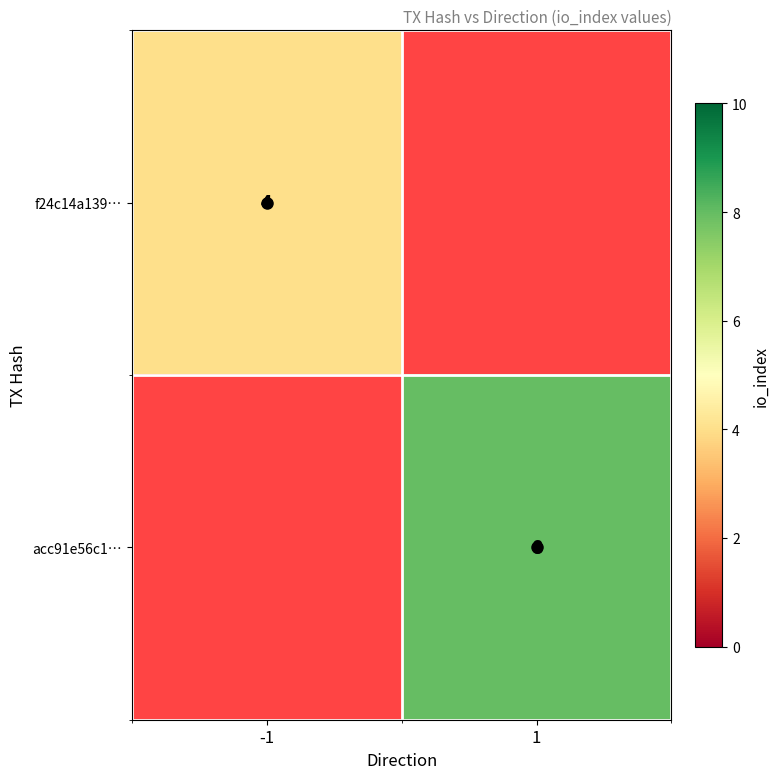

True or false: acc91e56c1… has a value of 4.3 at 1.

False